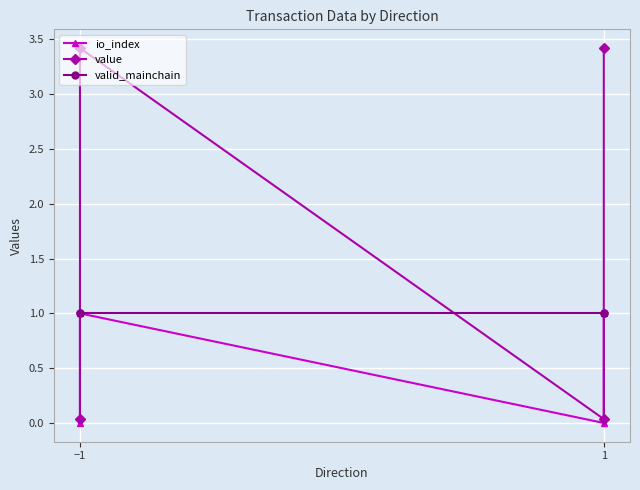

Reading left to right, list all the values displayed in this chart.

io_index: 0.0	1.0	0.0	1.0
value: 0.0	3.4	0.0	3.4
valid_mainchain: 1.0	1.0	1.0	1.0